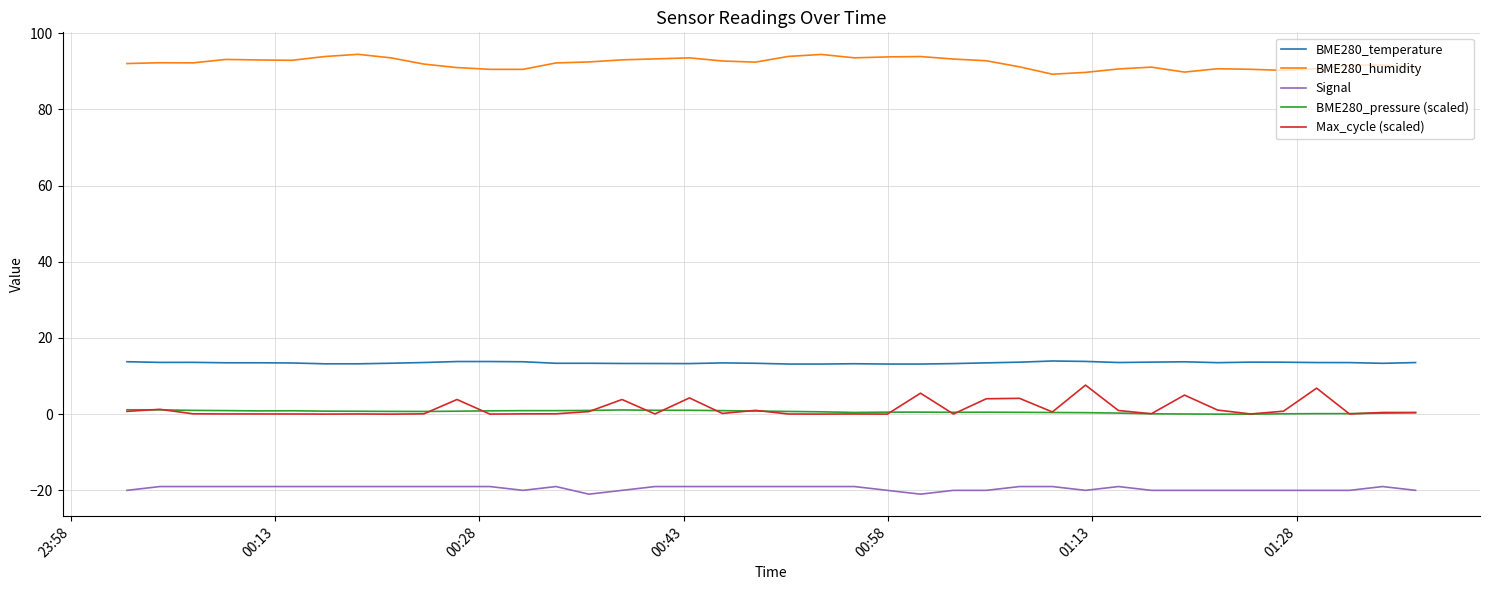

What is the greatest value displayed?

94.4